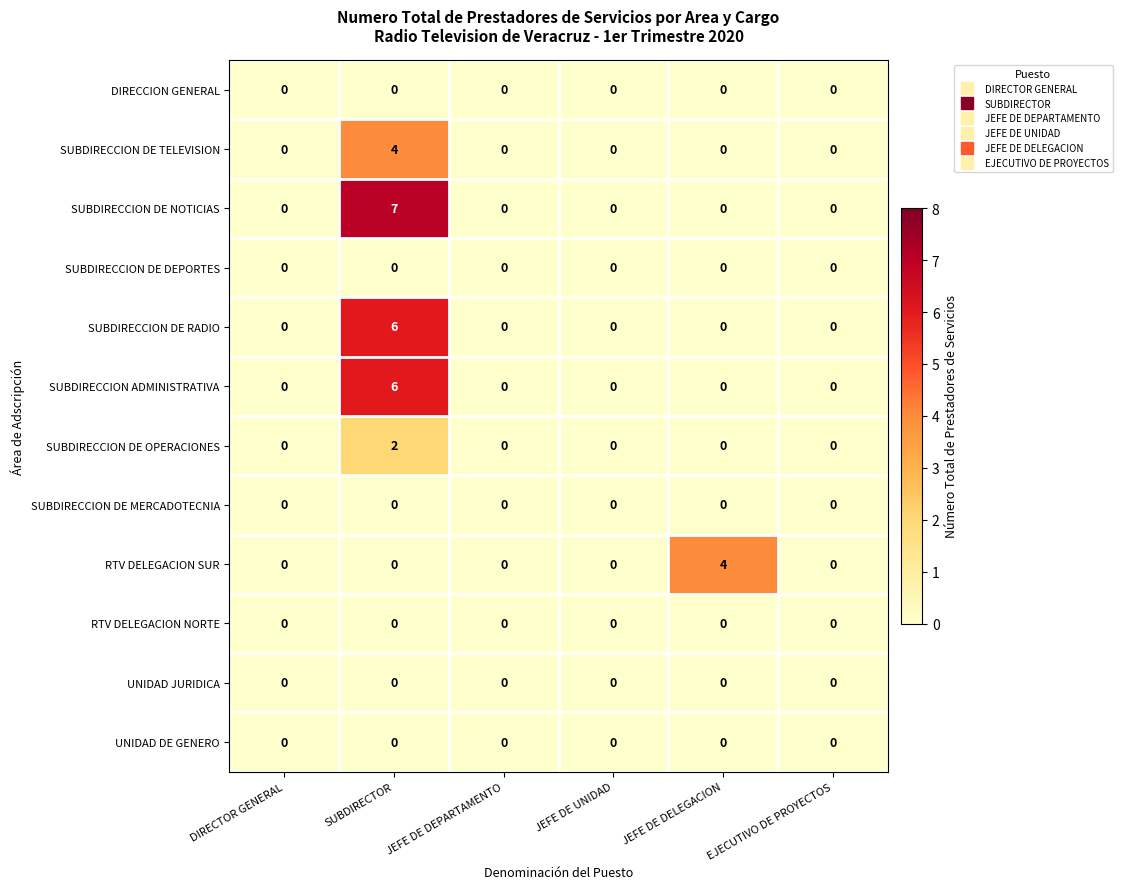

What is the spread (max minus min) of values at JEFE DE DELEGACION?

4